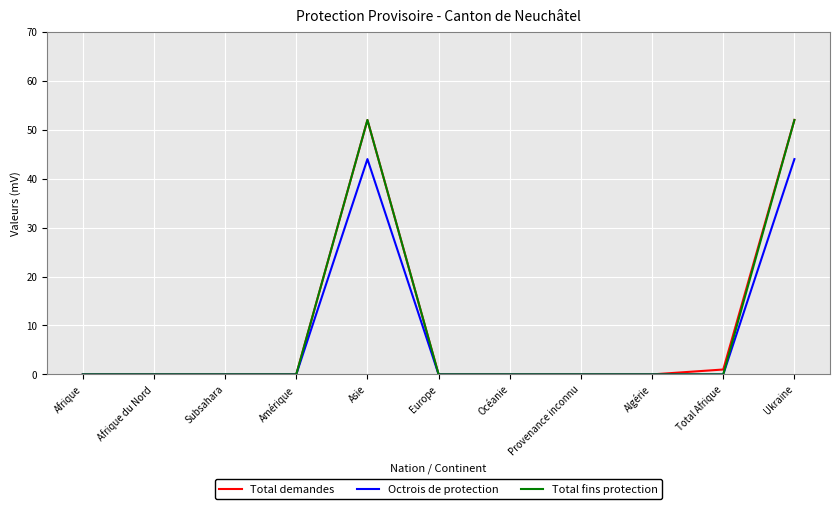

What is the maximum value for Total demandes?

52